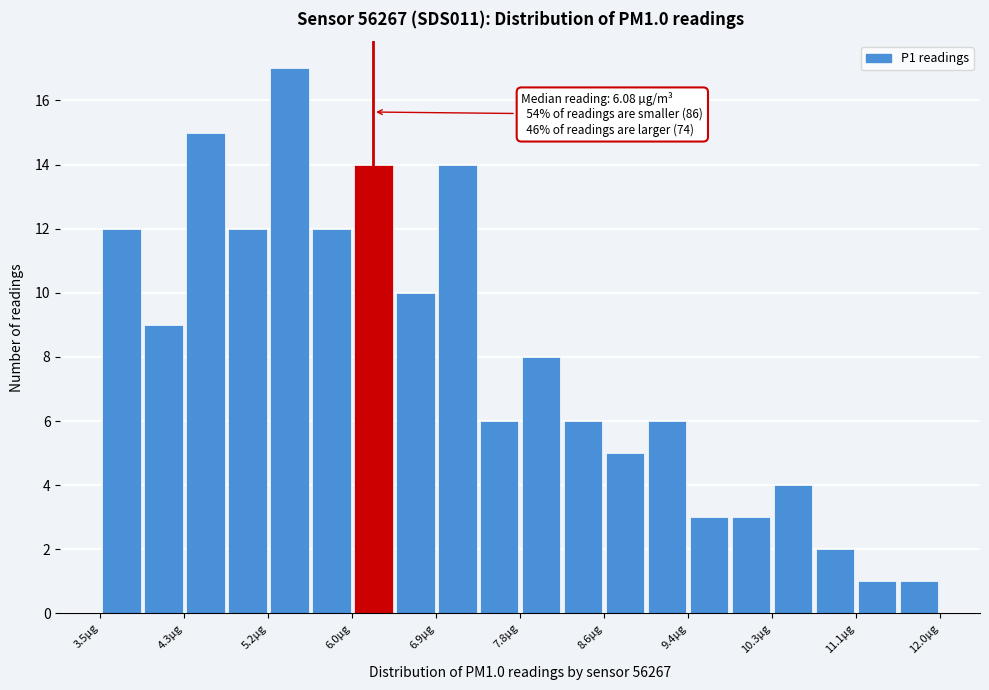

Which range on the x-axis has the tallest bar?

5.2 to 5.6